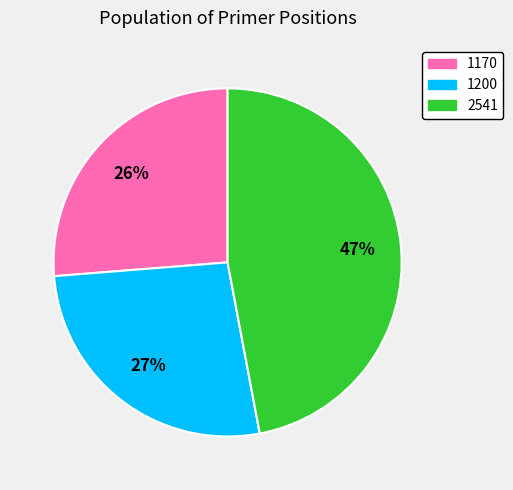

What is the largest slice in the pie chart?

2541